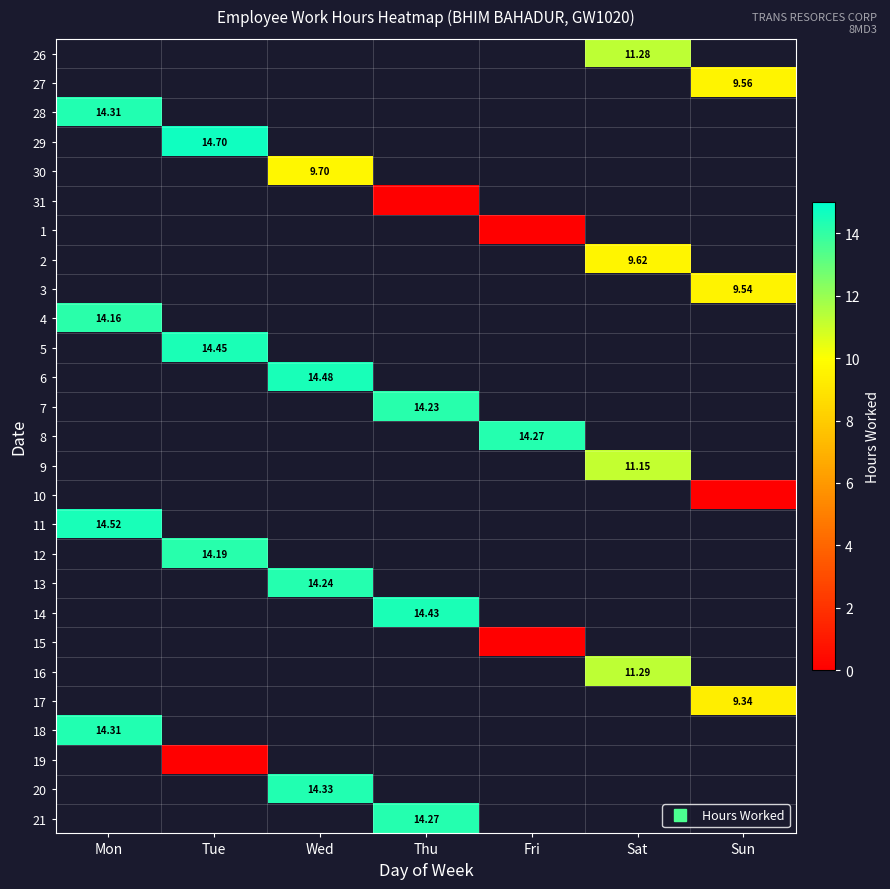

Is the value of 10 at Thu greater than the value of 4 at Fri?

No